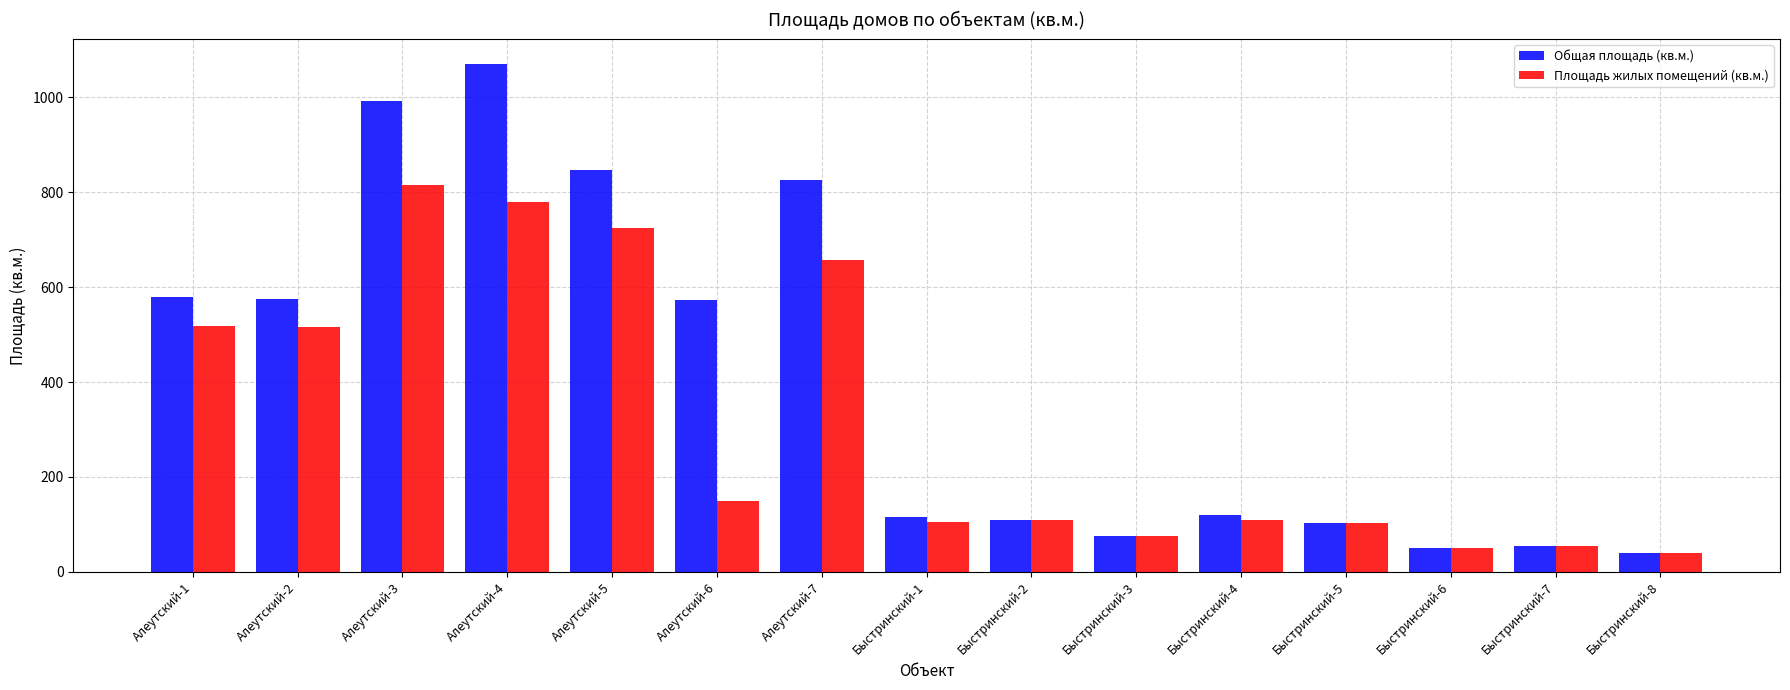

How many groups of bars are there?

15